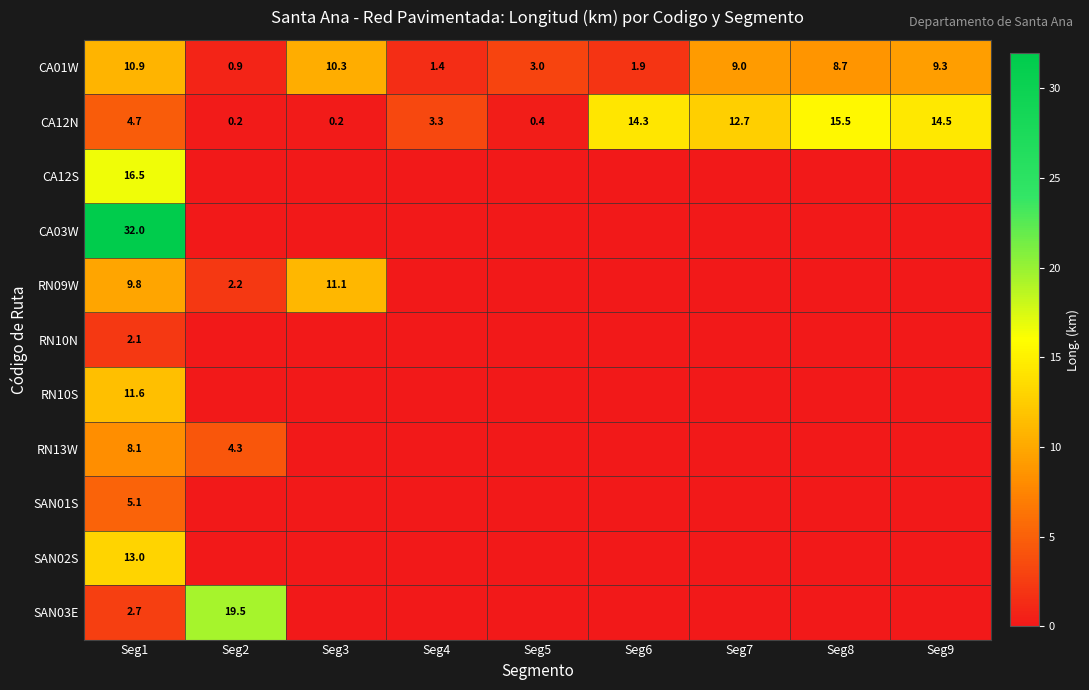

Is it true that CA12N equals 5.5 at Seg4?

False